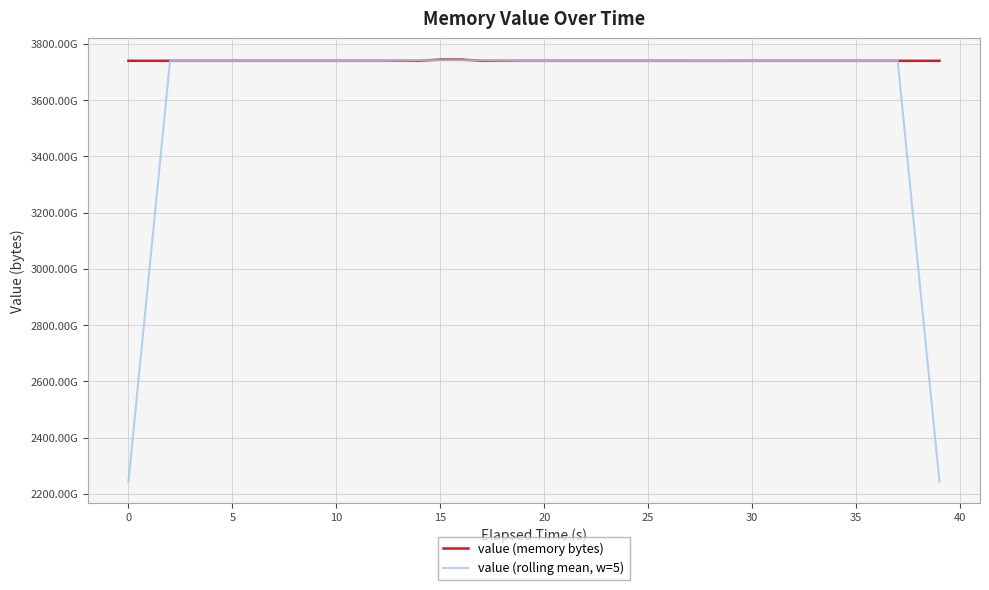

What are all the series names shown in the legend?

value (memory bytes), value (rolling mean, w=5)